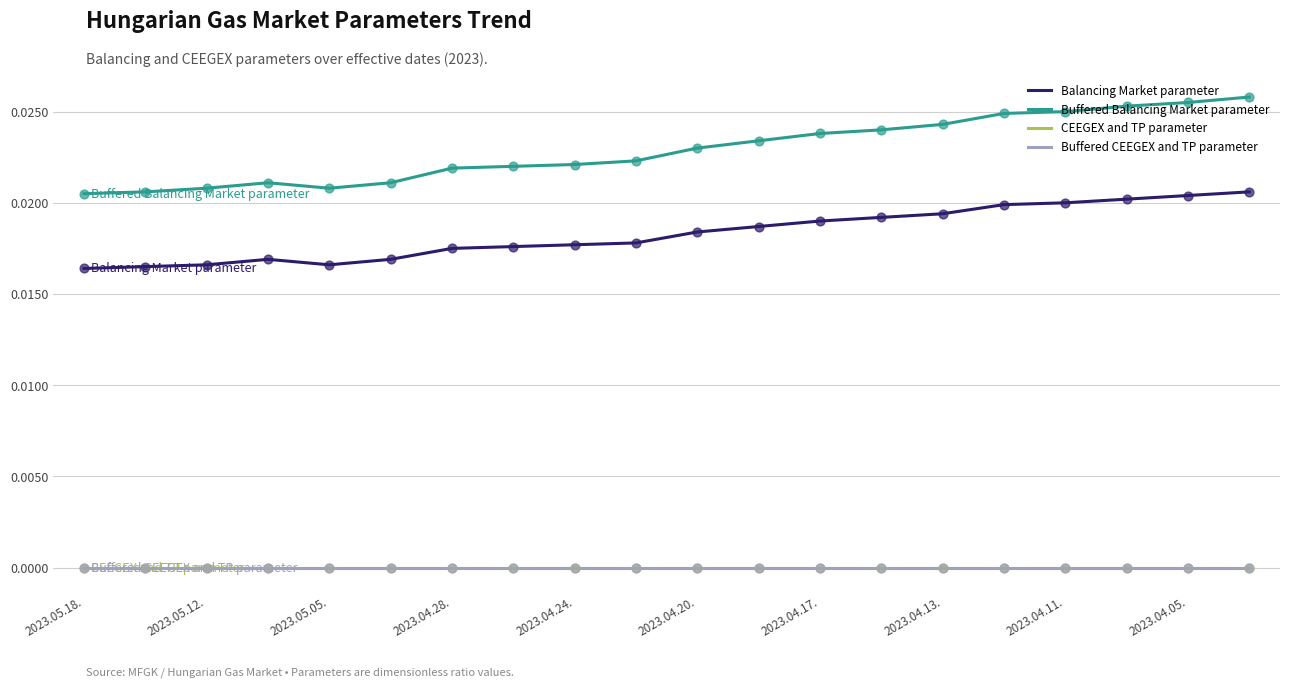

Does the chart have visible grid lines?

Yes